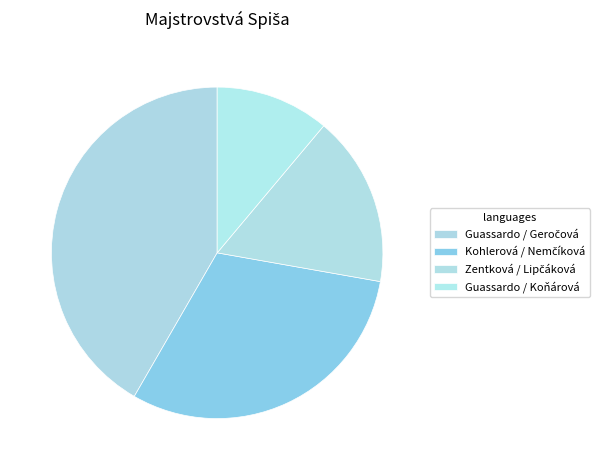

What percentage do Guassardo / Geročová and Zentková / Lipčáková together represent?

58.3%